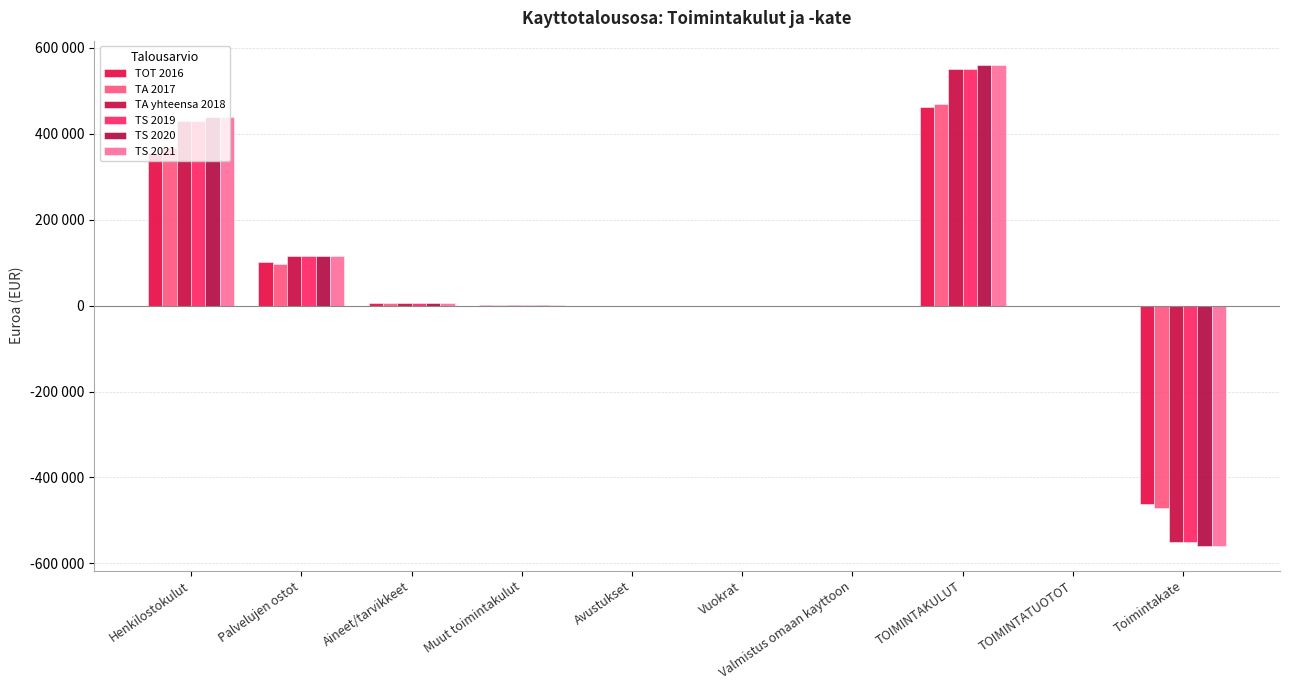

What position from the left is Aineet/tarvikkeet?

3